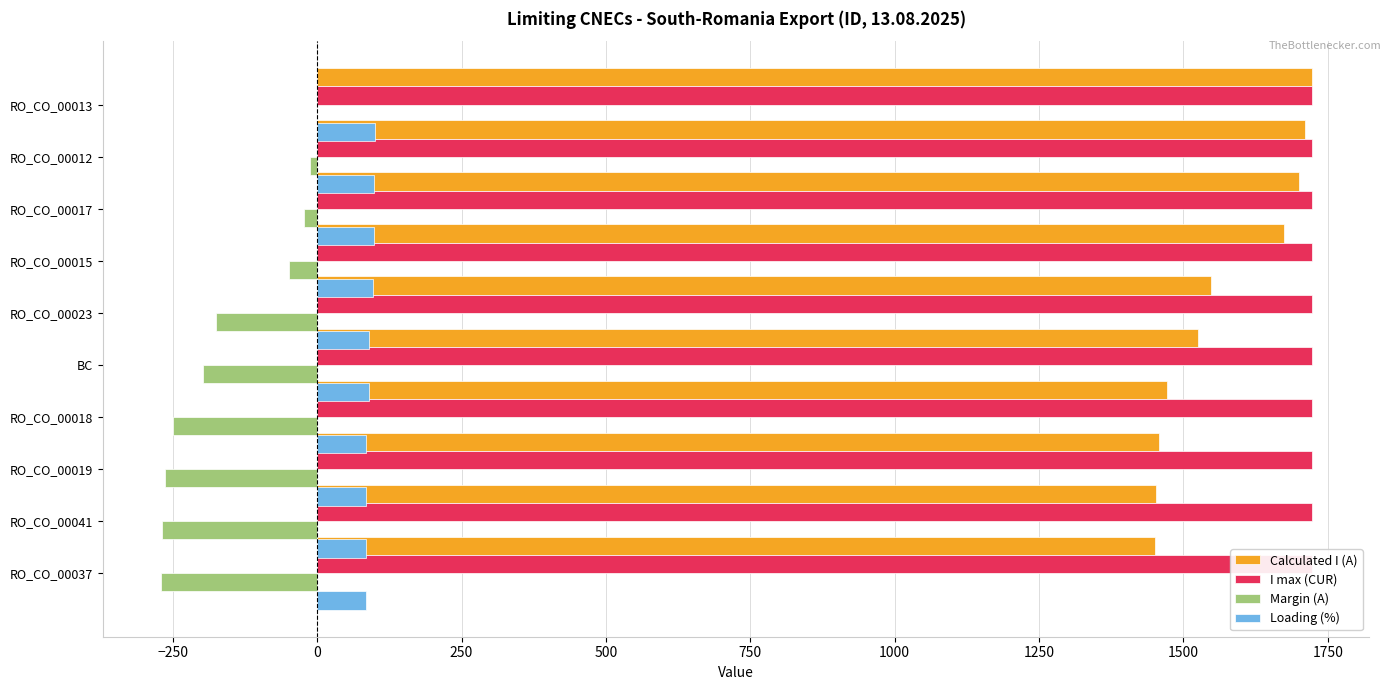

How many data points in Margin (A) are less than -175?

5